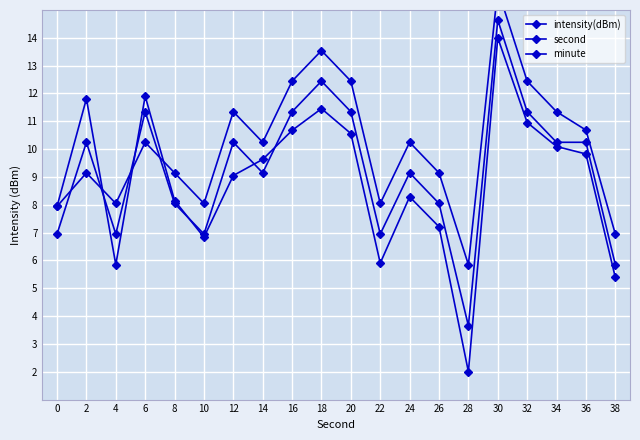

How many intersections are there between minute and second?

4